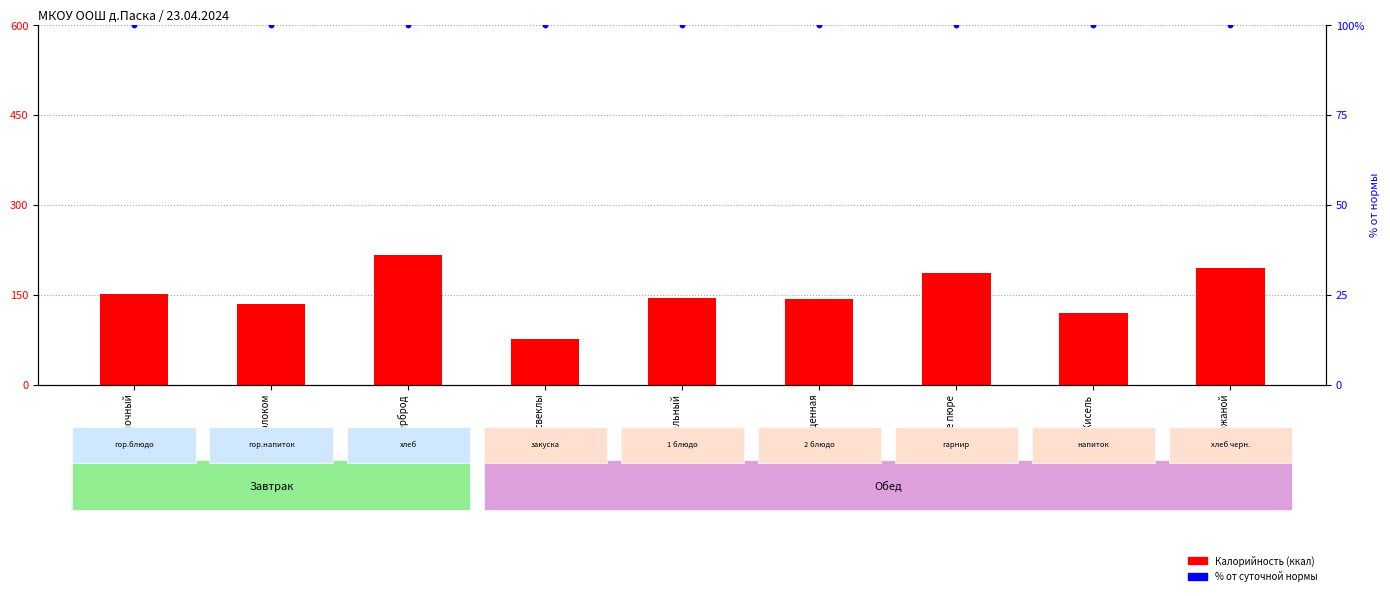

Which series has the largest Y range (max minus min)?

Калорийность